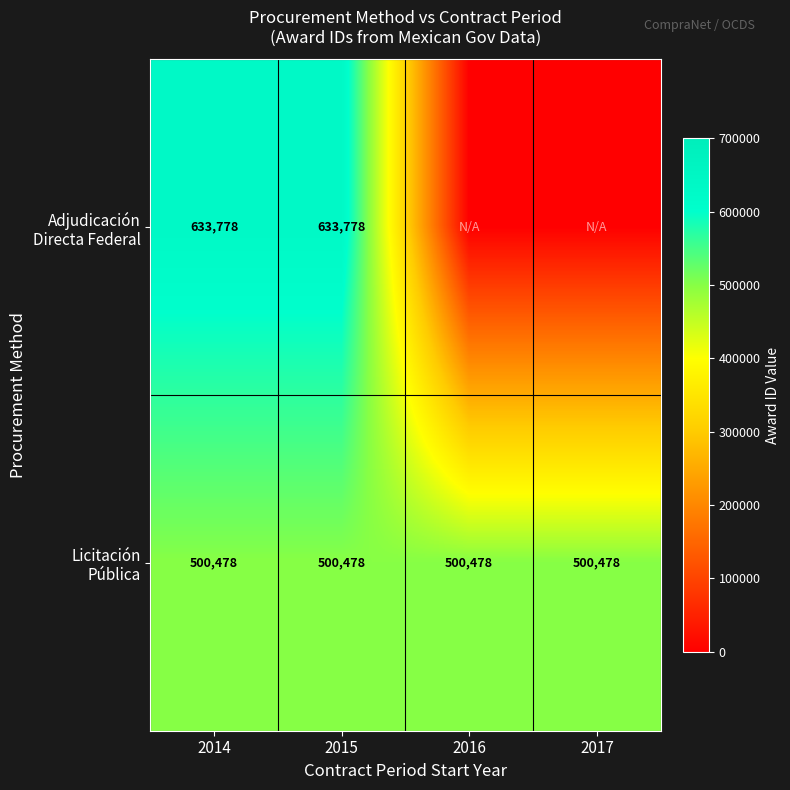

What is the spread (max minus min) of values at 2015?

133300